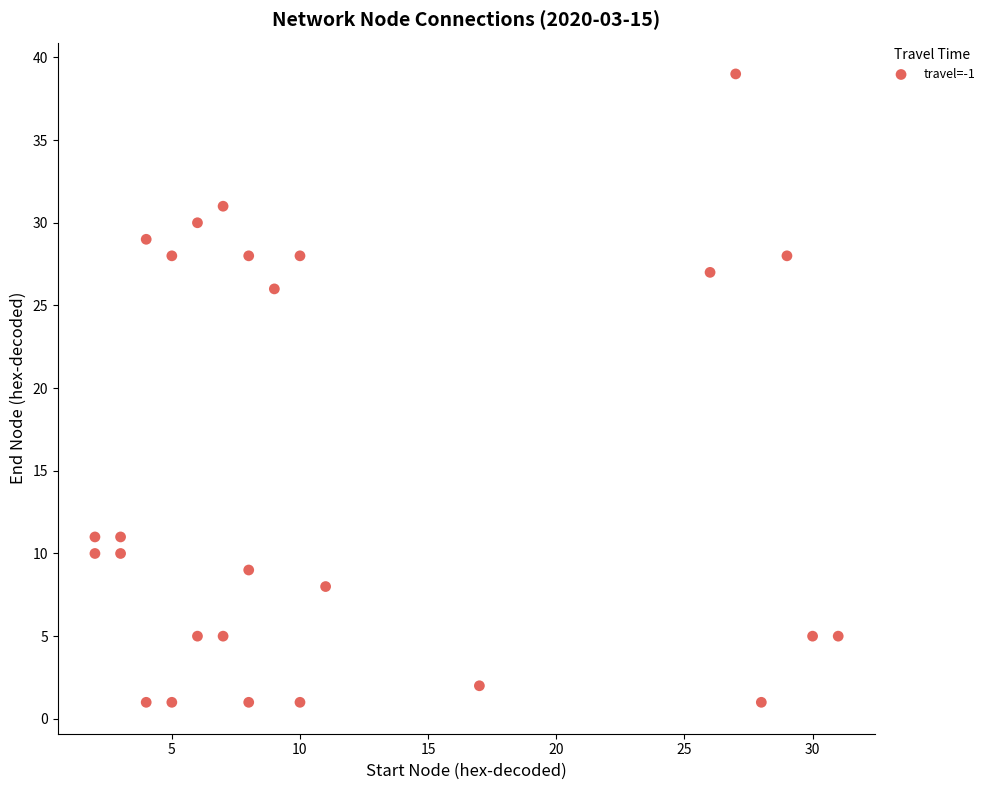

What Y value in the scatter plot is closest to 20?

26